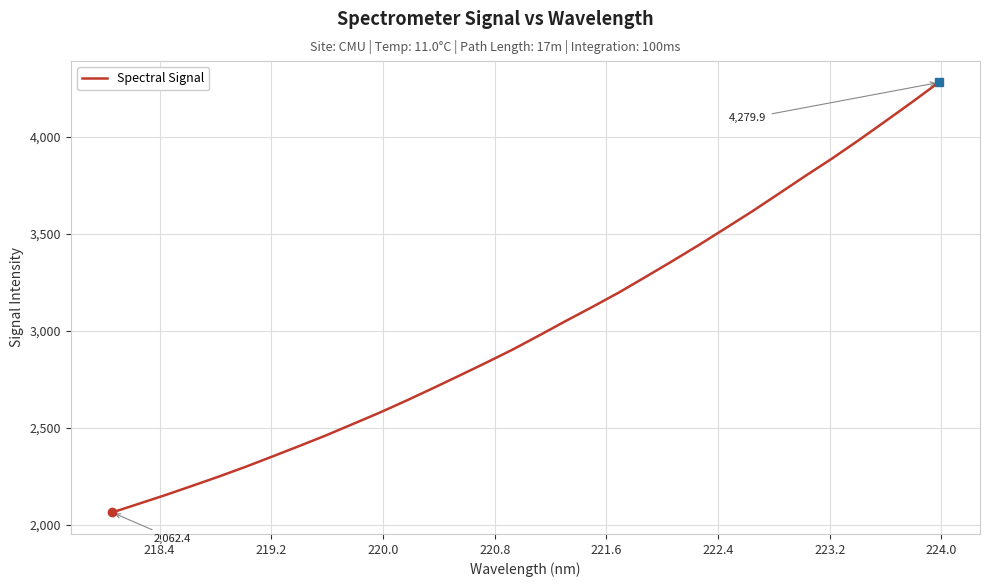

What is the minimum value shown in the chart?

2062.4